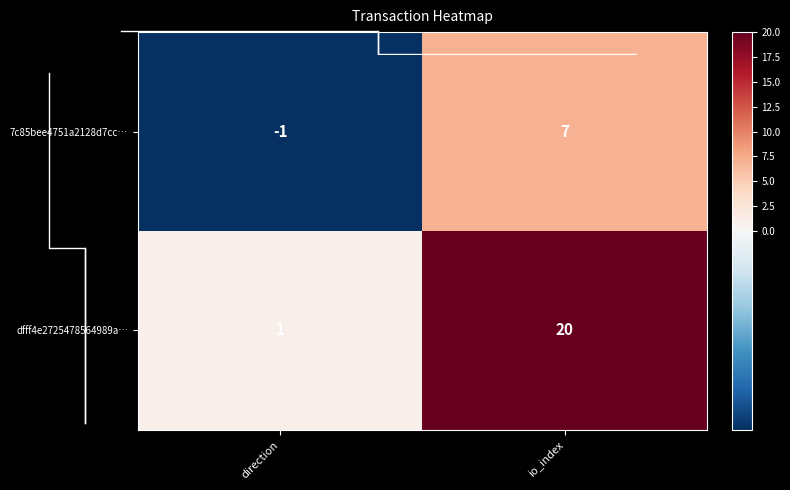

The value of 7c85bee4751a2128d7cc… at io_index is 3. True or false?

False